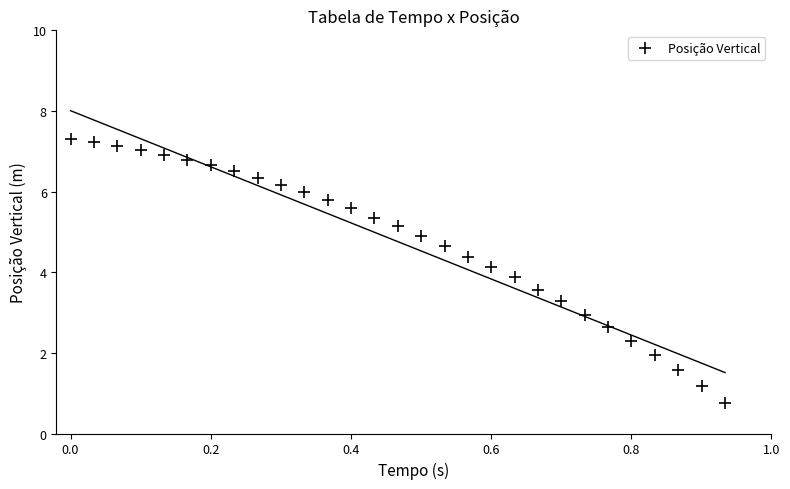

What is the range of X values (max minus min)?

0.9